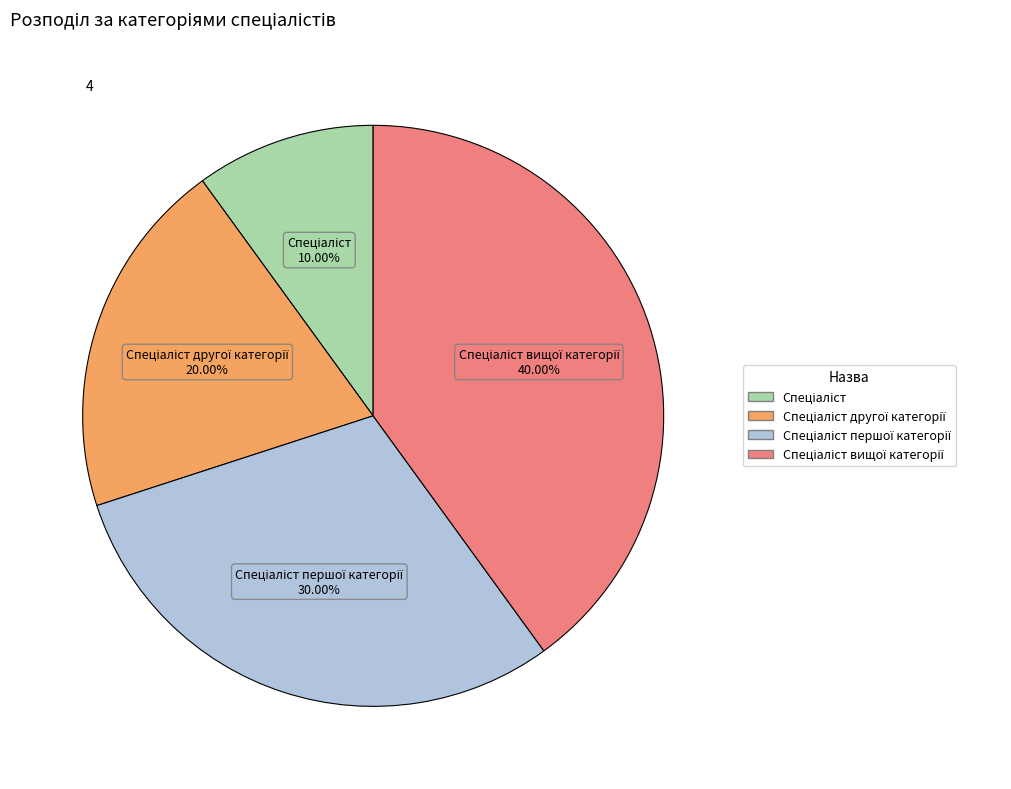

Is there a majority slice in this chart?

No